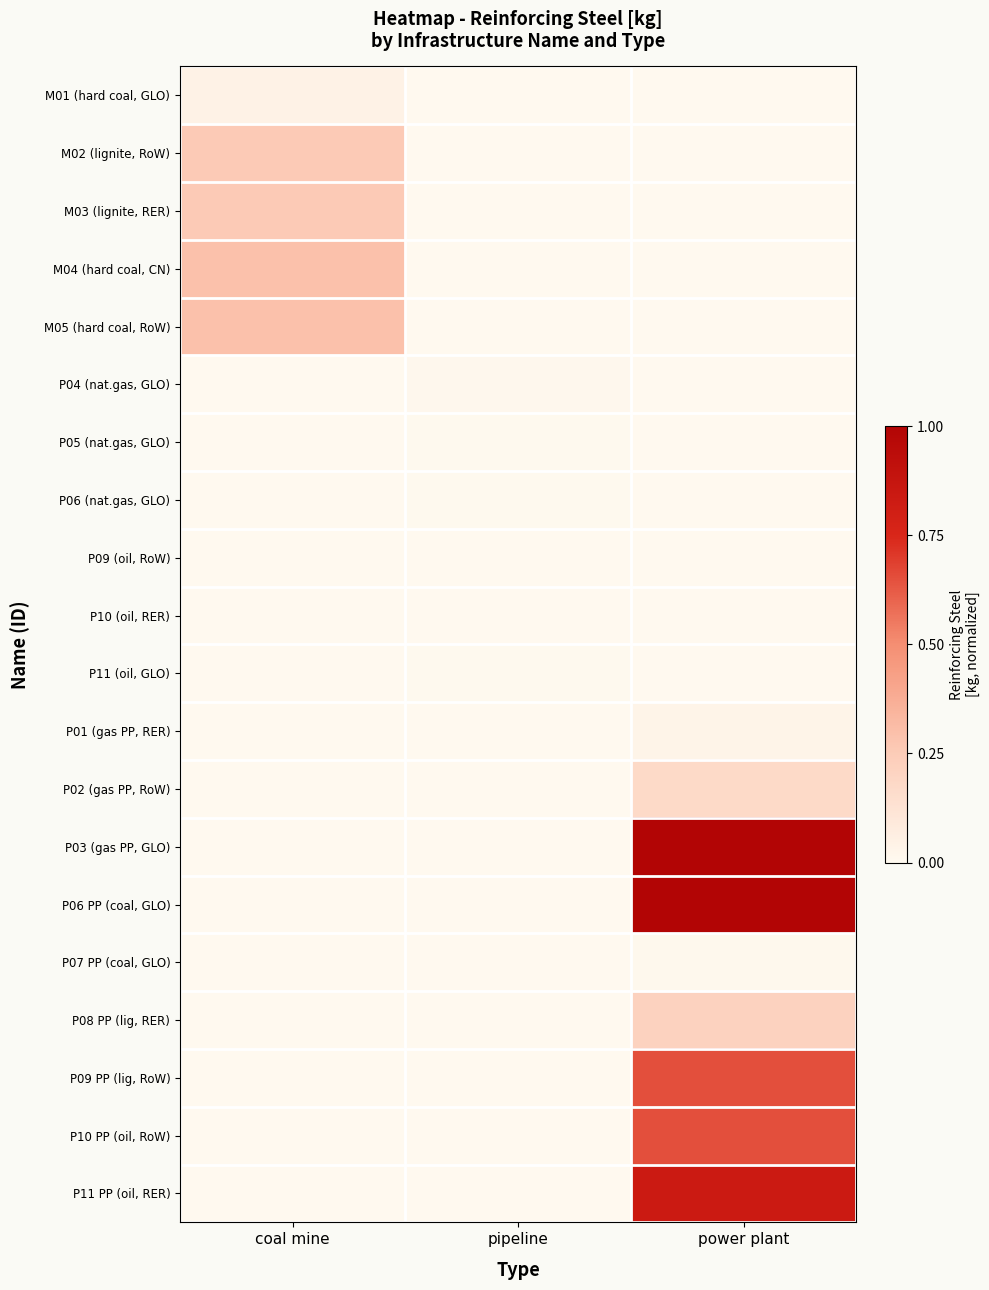

Reading left to right, list all the values displayed in this chart.

M01 (hard coal, GLO): coal mine=0.0	pipeline=0.0	power plant=0.0
M02 (lignite, RoW): coal mine=0.3	pipeline=0.0	power plant=0.0
M03 (lignite, RER): coal mine=0.3	pipeline=0.0	power plant=0.0
M04 (hard coal, CN): coal mine=0.3	pipeline=0.0	power plant=0.0
M05 (hard coal, RoW): coal mine=0.3	pipeline=0.0	power plant=0.0
P04 (nat.gas, GLO): coal mine=0.0	pipeline=0.0	power plant=0.0
P05 (nat.gas, GLO): coal mine=0.0	pipeline=0.0	power plant=0.0
P06 (nat.gas, GLO): coal mine=0.0	pipeline=0.0	power plant=0.0
P09 (oil, RoW): coal mine=0.0	pipeline=0.0	power plant=0.0
P10 (oil, RER): coal mine=0.0	pipeline=0.0	power plant=0.0
P11 (oil, GLO): coal mine=0.0	pipeline=0.0	power plant=0.0
P01 (gas PP, RER): coal mine=0.0	pipeline=0.0	power plant=0.0
P02 (gas PP, RoW): coal mine=0.0	pipeline=0.0	power plant=0.2
P03 (gas PP, GLO): coal mine=0.0	pipeline=0.0	power plant=1.0
P06 PP (coal, GLO): coal mine=0.0	pipeline=0.0	power plant=1.0
P07 PP (coal, GLO): coal mine=0.0	pipeline=0.0	power plant=0.0
P08 PP (lig, RER): coal mine=0.0	pipeline=0.0	power plant=0.2
P09 PP (lig, RoW): coal mine=0.0	pipeline=0.0	power plant=0.7
P10 PP (oil, RoW): coal mine=0.0	pipeline=0.0	power plant=0.7
P11 PP (oil, RER): coal mine=0.0	pipeline=0.0	power plant=0.8